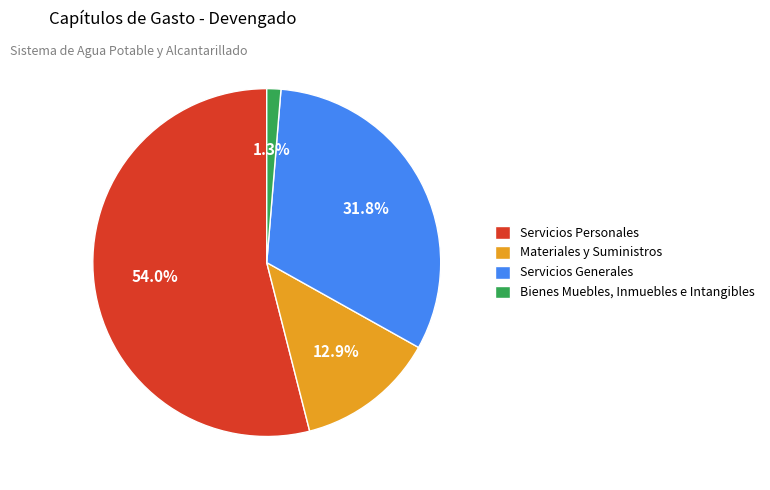

Approximately how many times larger is the value at Servicios Generales compared to Servicios Personales?

0.6